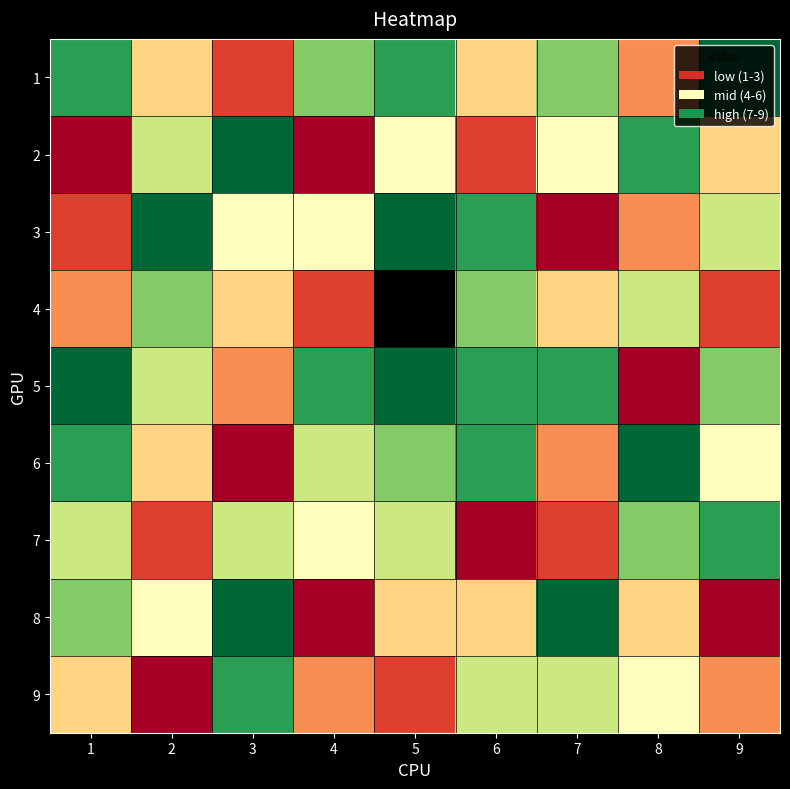

Is it true that 5 equals 4.7 at 3?

False